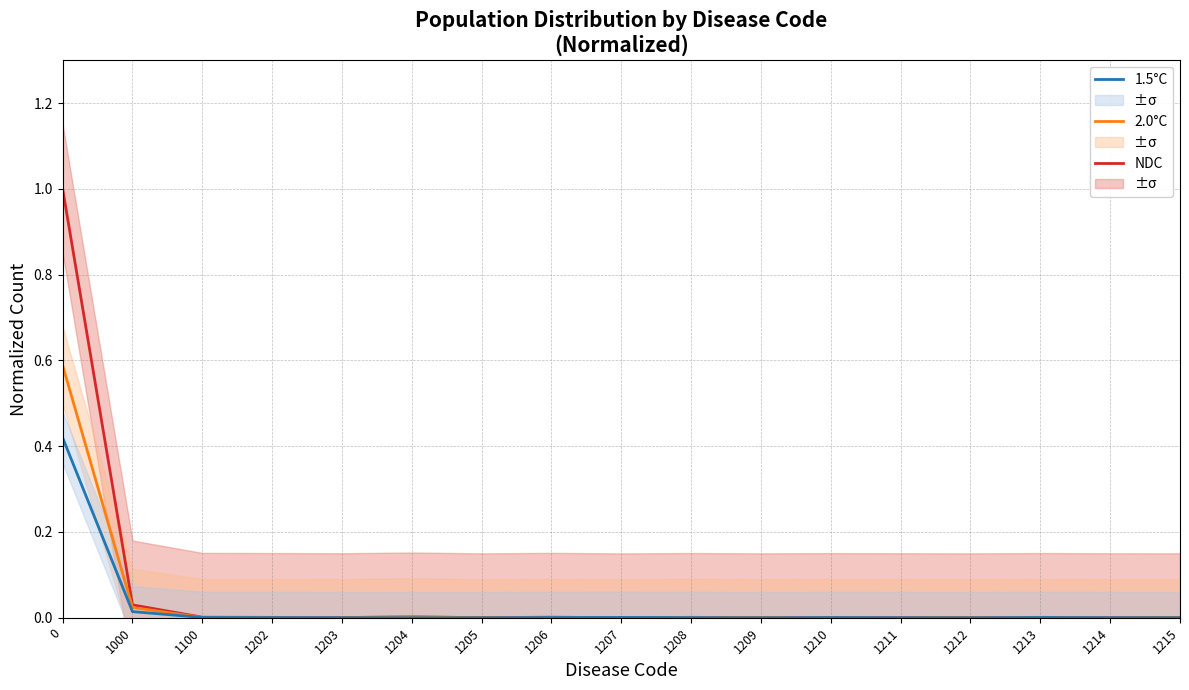

Which label corresponds to the smallest value in the chart?

1207